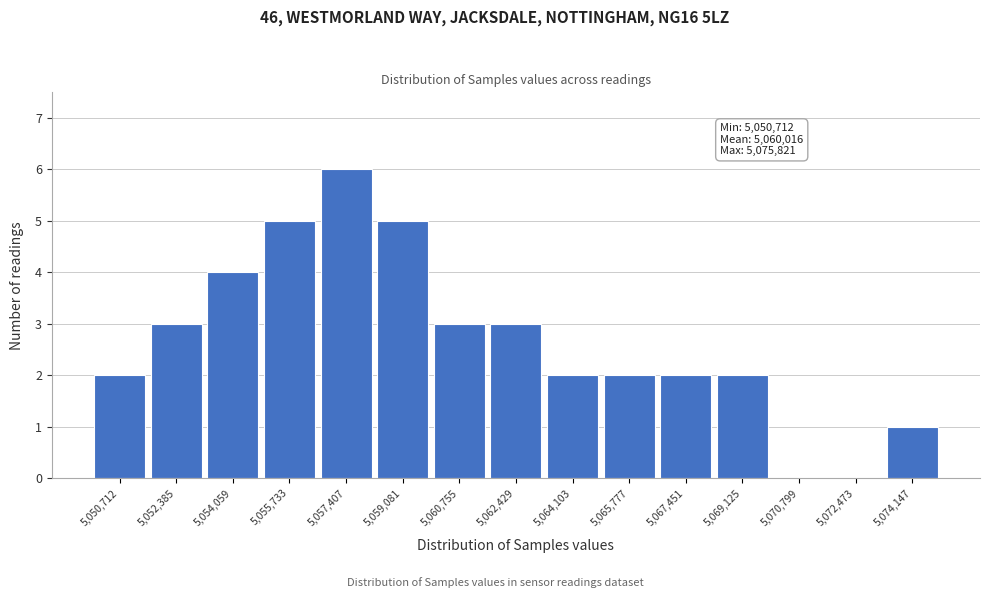

Reading left to right, list all the values displayed in this chart.

5,050,712=2	5,052,385=3	5,054,059=4	5,055,733=5	5,057,407=6	5,059,081=5	5,060,755=3	5,062,429=3	5,064,103=2	5,065,777=2	5,067,451=2	5,069,125=2	5,070,799=0	5,072,473=0	5,074,147=1